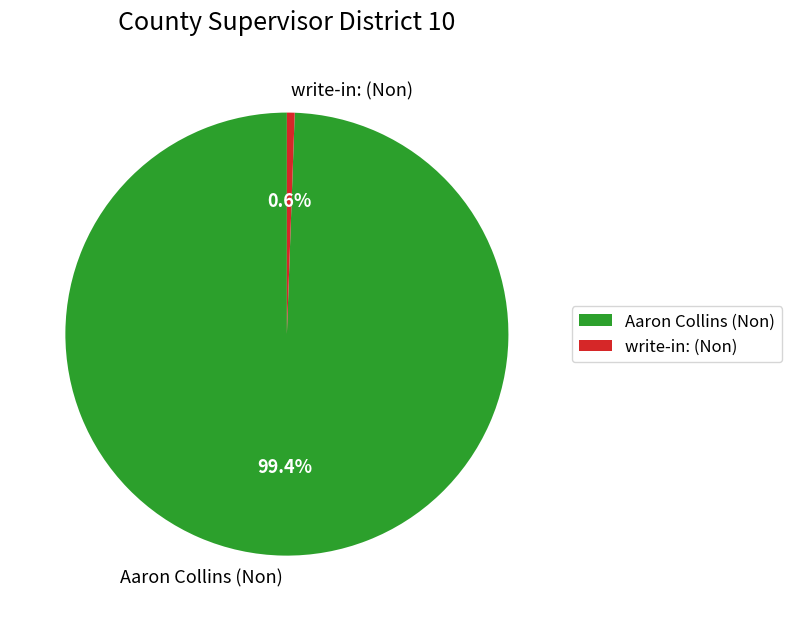

Which slice is the smallest?

write-in: (Non)